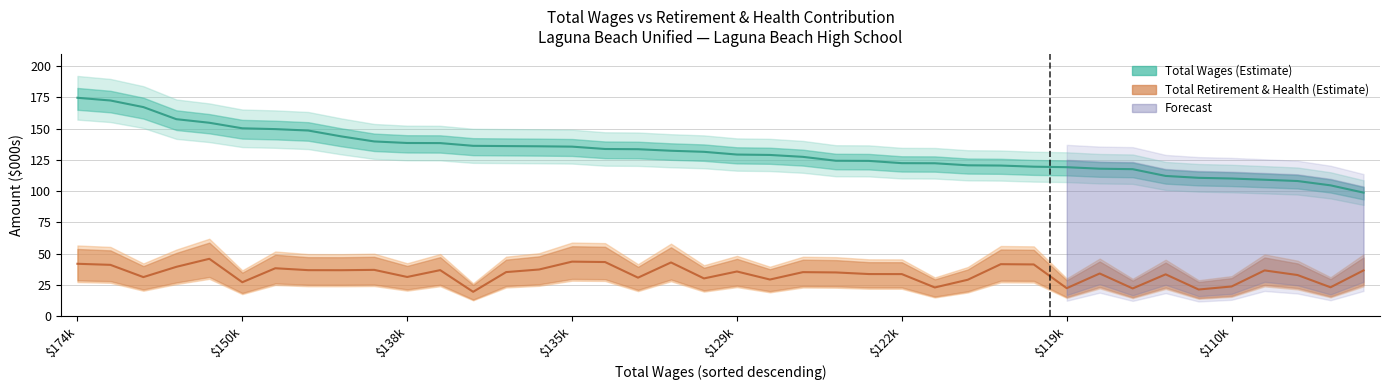

True or false: Total Wages has a value of 29.0 at 122329.

False